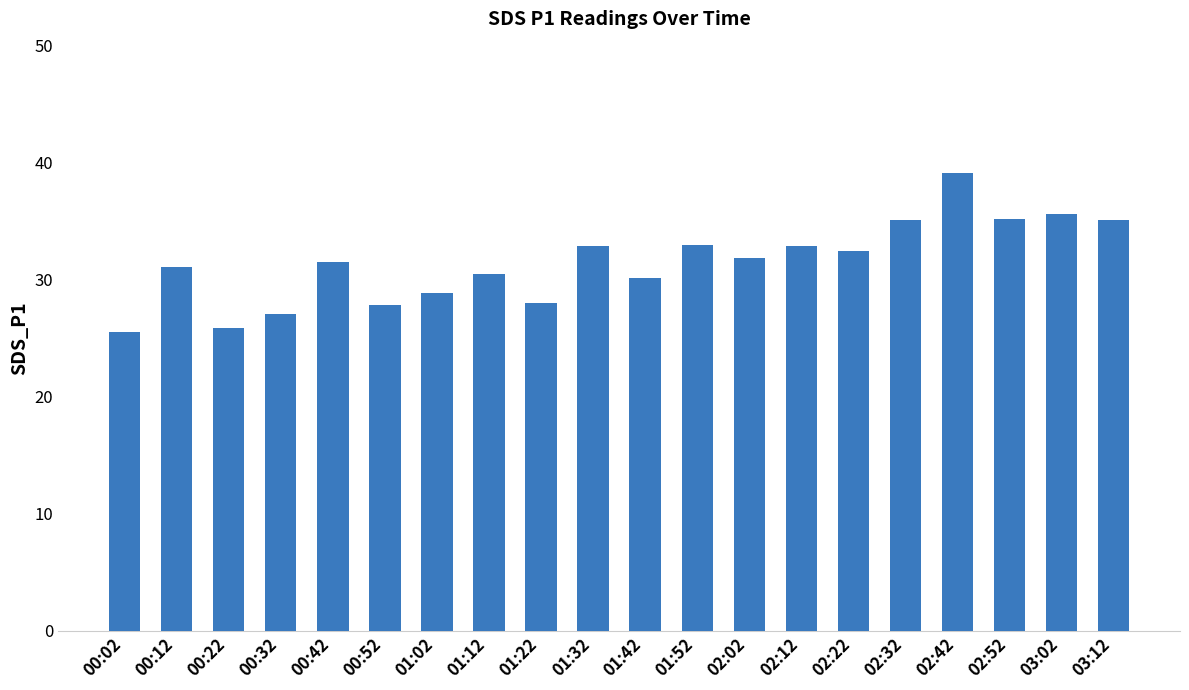

What is the difference between the maximum and second lowest values?

13.3